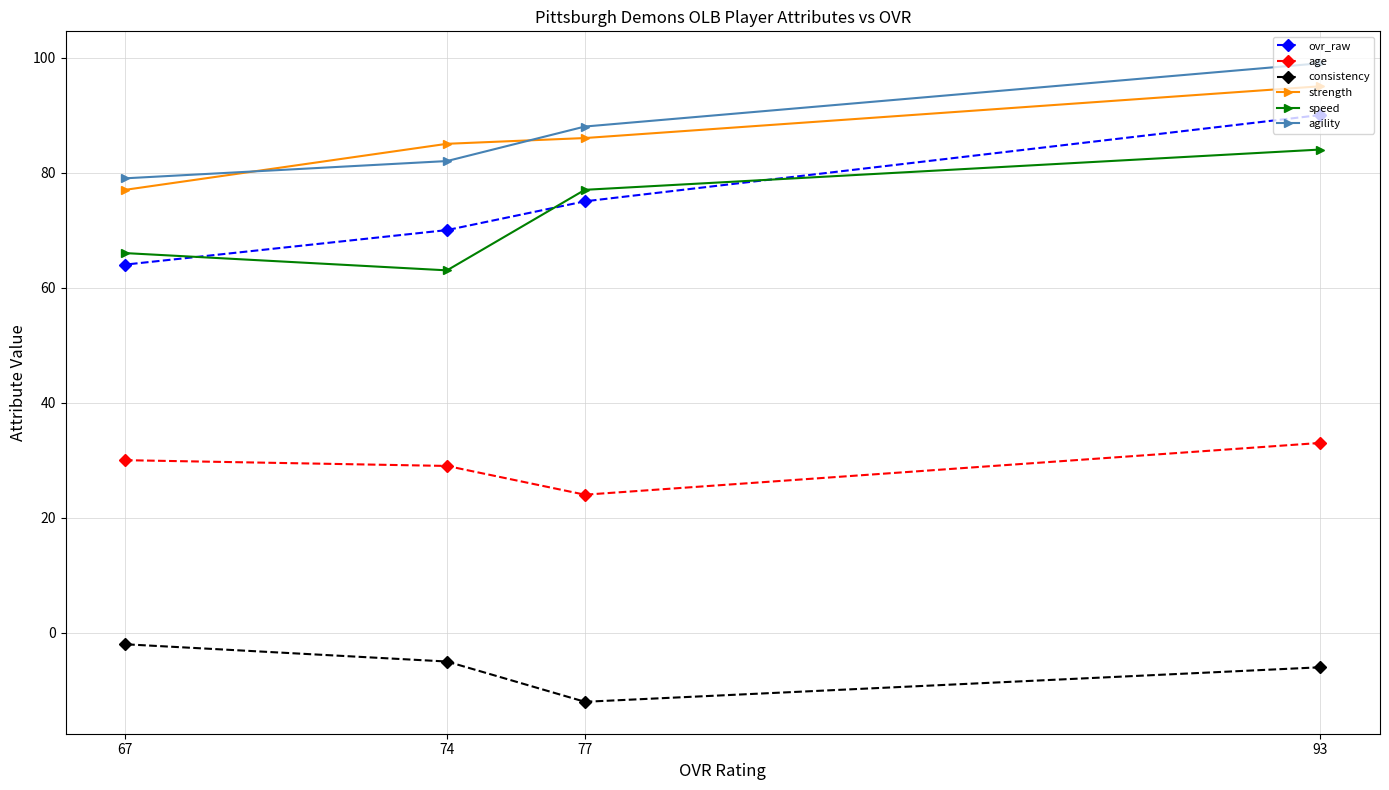

What is the value of the consistency point at the 4th from the left?

-6